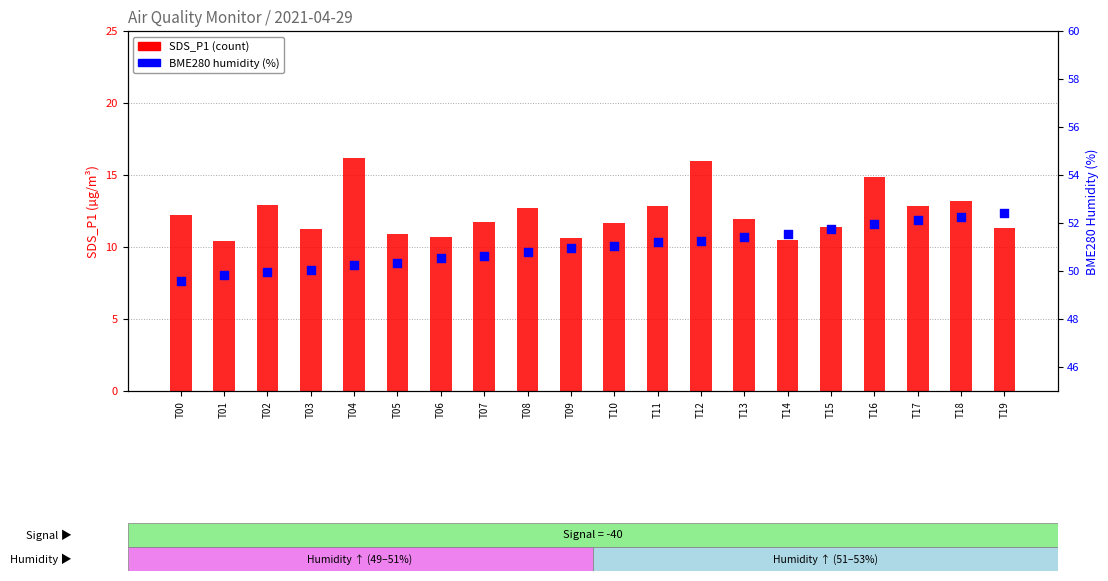

Which series contains the lowest Y value?

SDS_P1 (count)